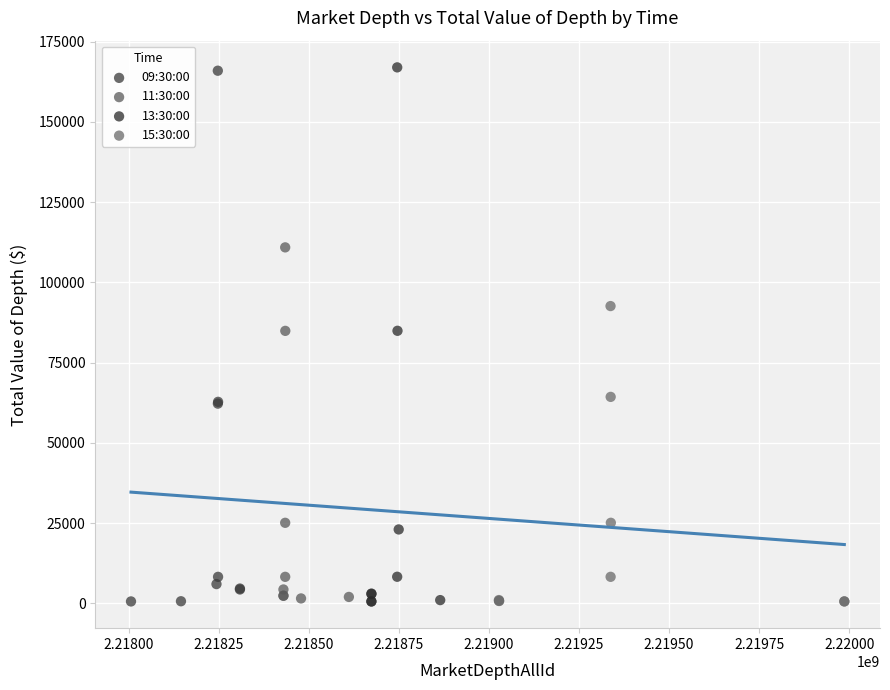

Which series has the largest Y range (max minus min)?

13:30:00